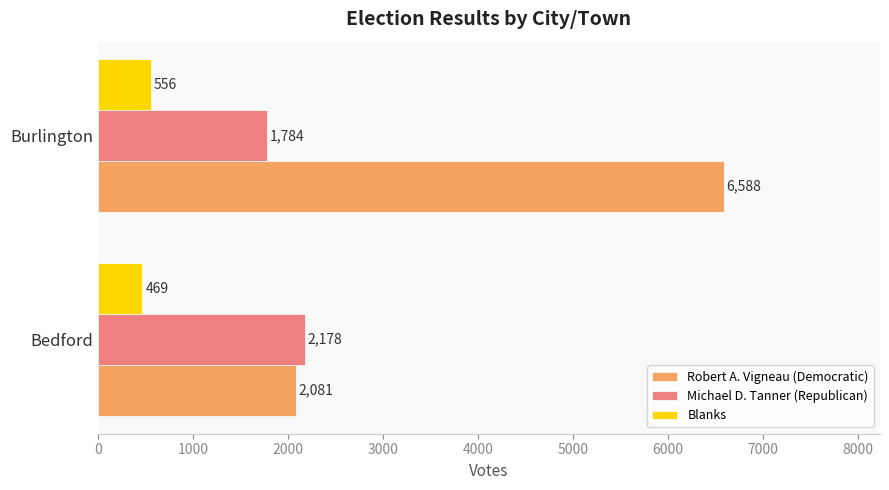

What is the smallest value displayed?

469